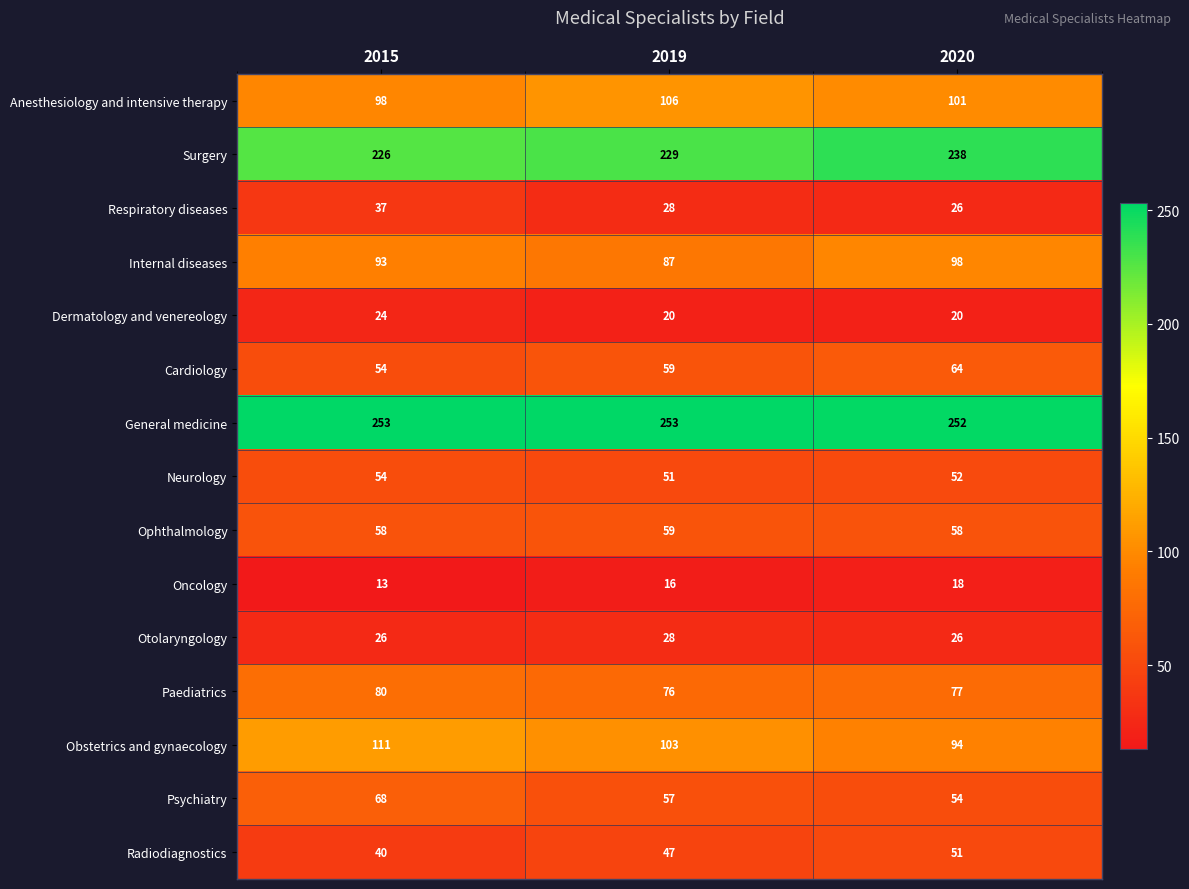

What is the greatest value displayed?

253